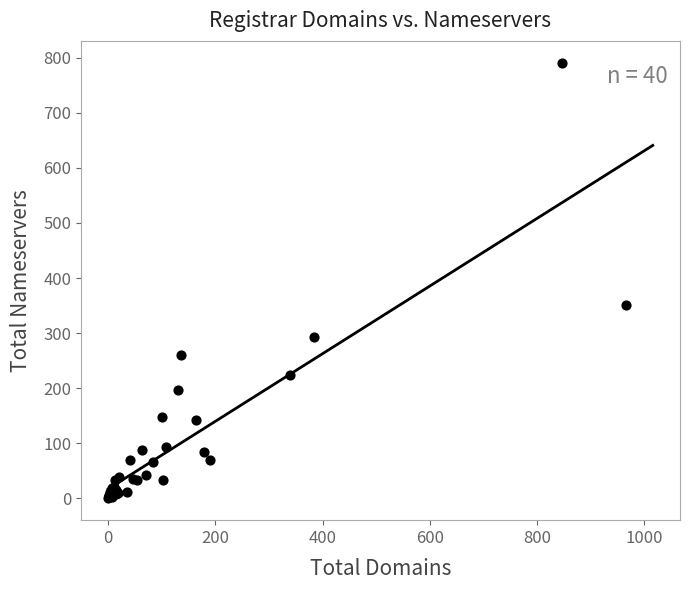

What Y value in the scatter plot is closest to 395?

351